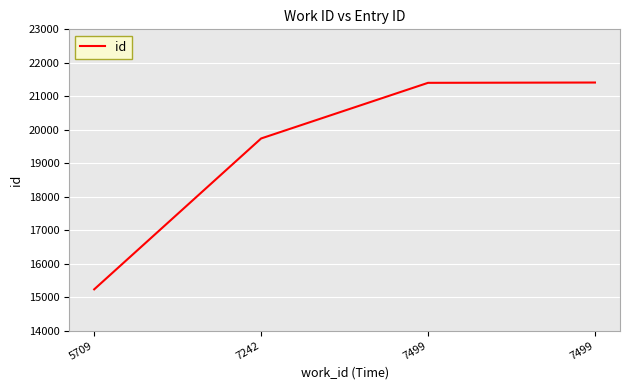

How many values are below 21402?

2